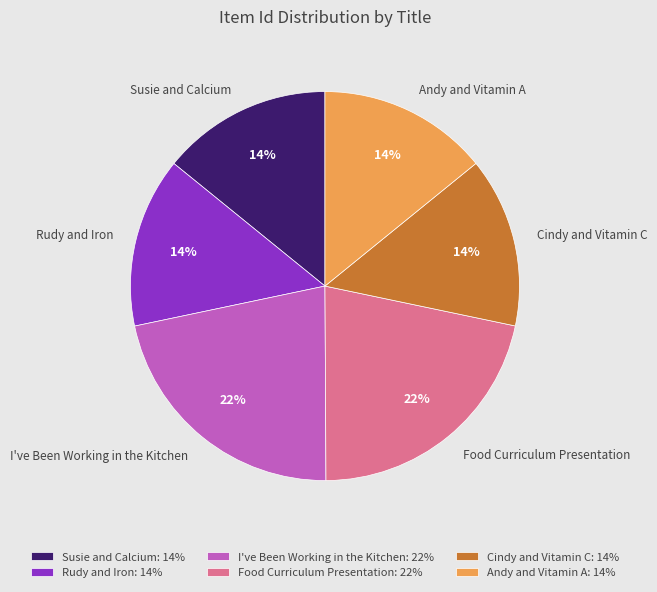

Is the sum of Andy and Vitamin A and Food Curriculum Presentation greater than half?

No